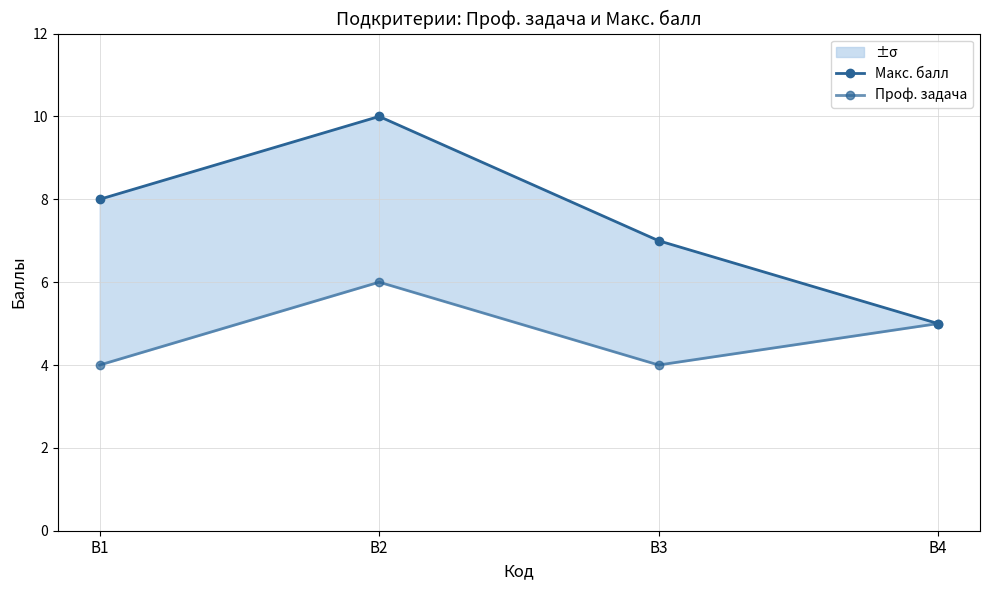

In Проф. задача, how many points are lower than both neighbors (excluding endpoints)?

1